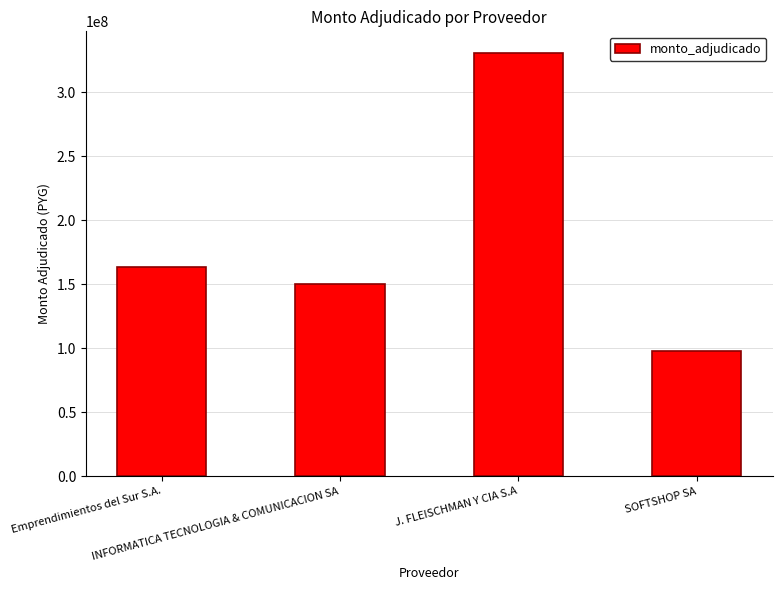

How many bars are there in total?

4